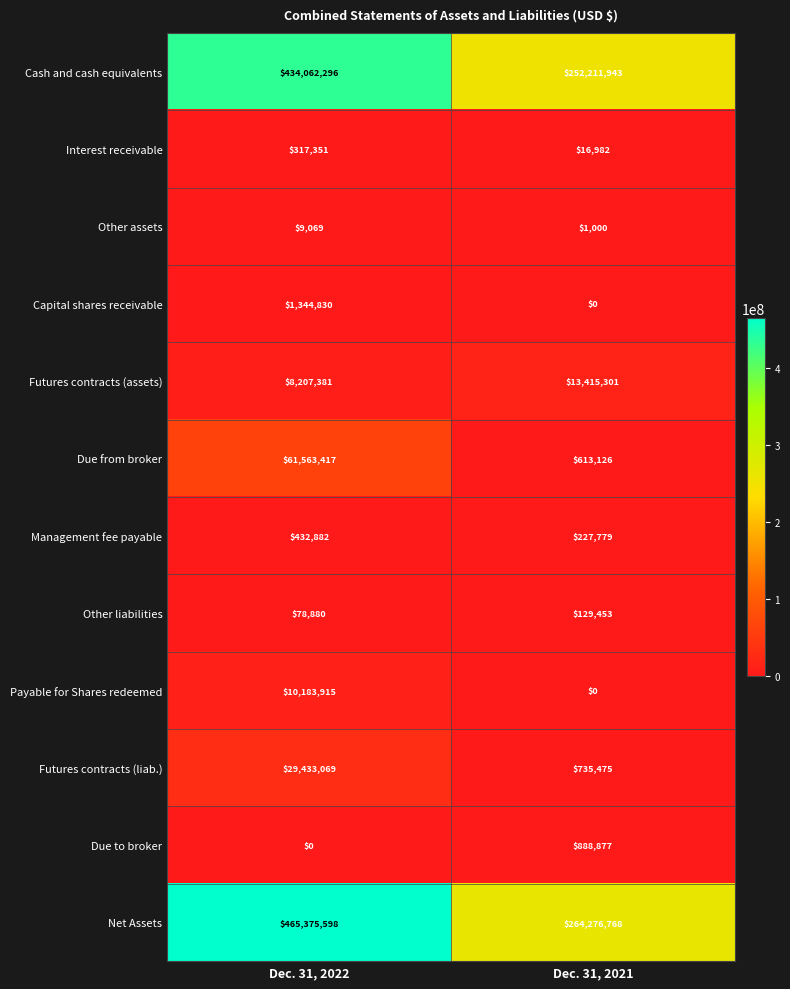

Is it true that Due from broker equals 613126 at Dec. 31, 2021?

True